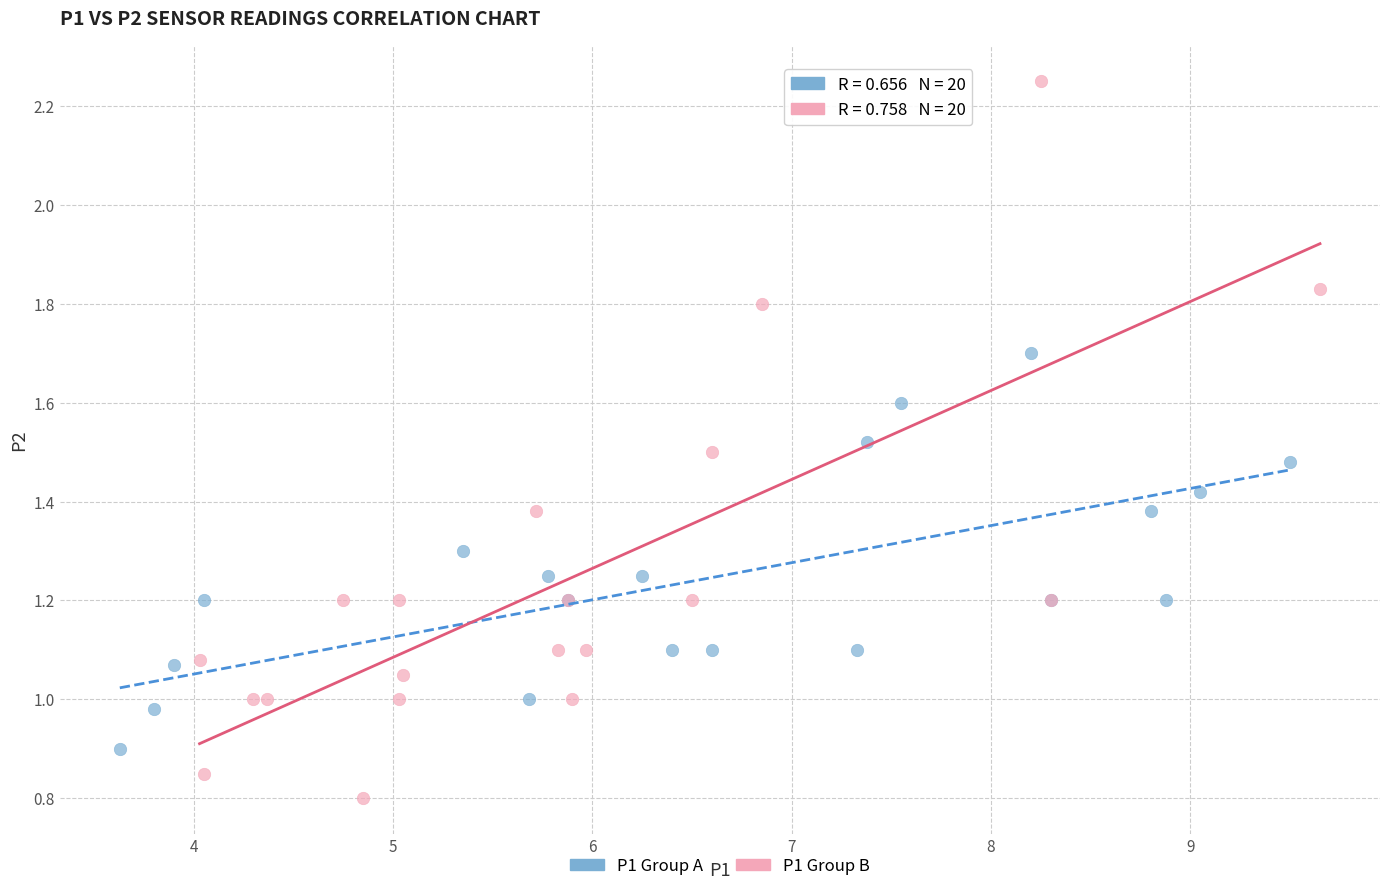

Which series has the largest Y range (max minus min)?

P1 Group B